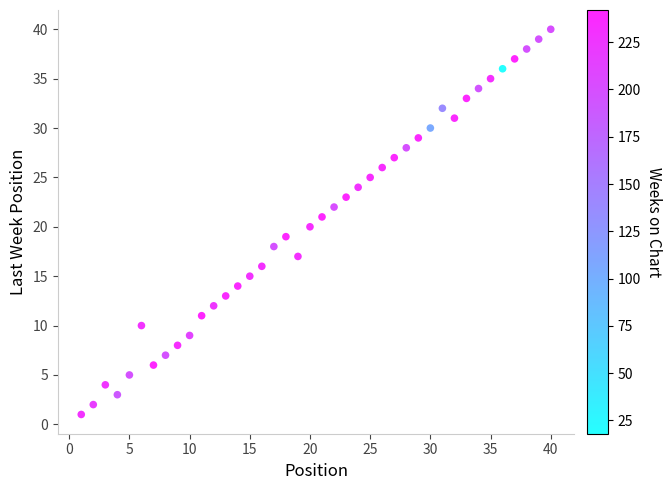

What is the range of X values (max minus min)?

39